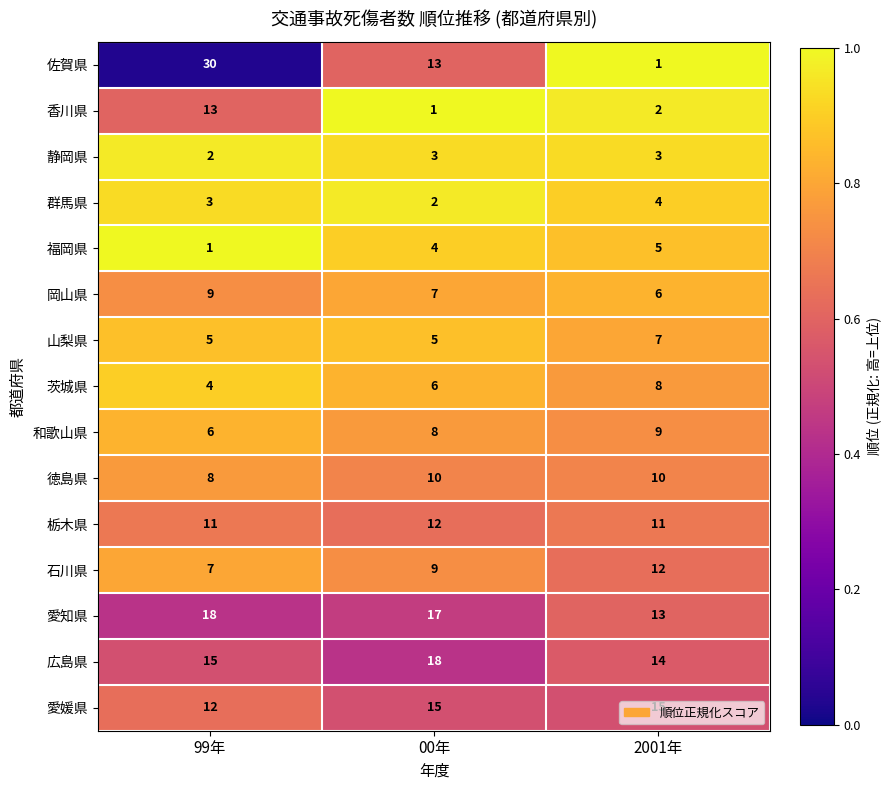

Between 99年 and 2001年, which series saw the biggest shift?

佐賀県